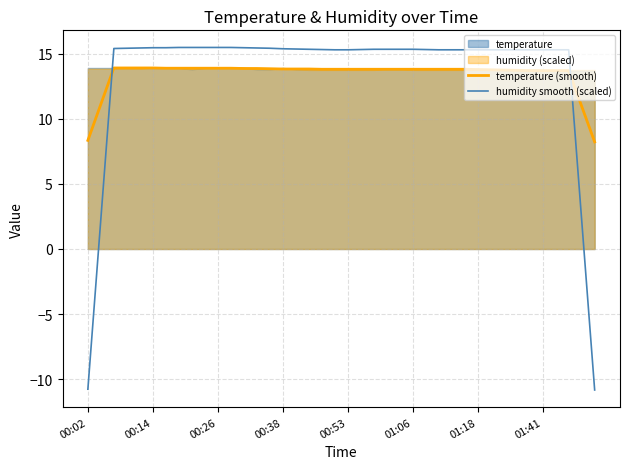

Which series has the widest spread of values?

humidity smooth (scaled)